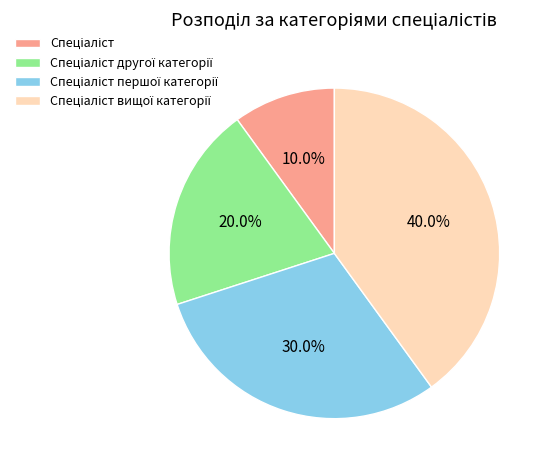

To the nearest percent, what is the difference between the largest and smallest slice percentages?

30%